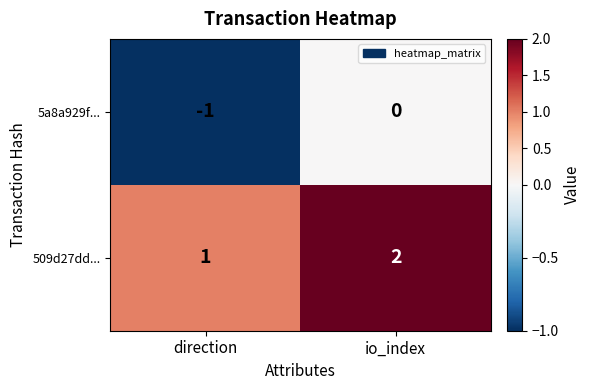

Where is 5a8a929f... nearest to the value 0?

io_index